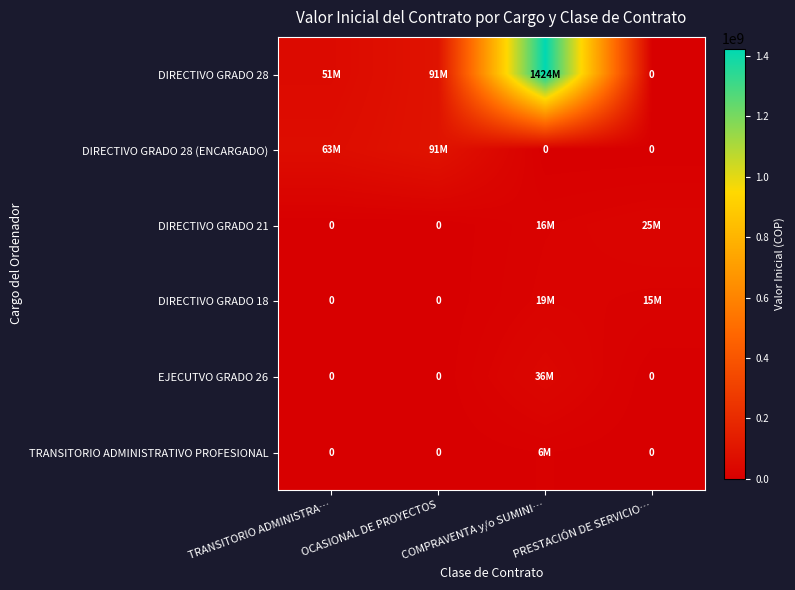

The DIRECTIVO GRADO 18 series shows 19745385 at PRESTACIÓN DE SERVICIO…. True or false?

False